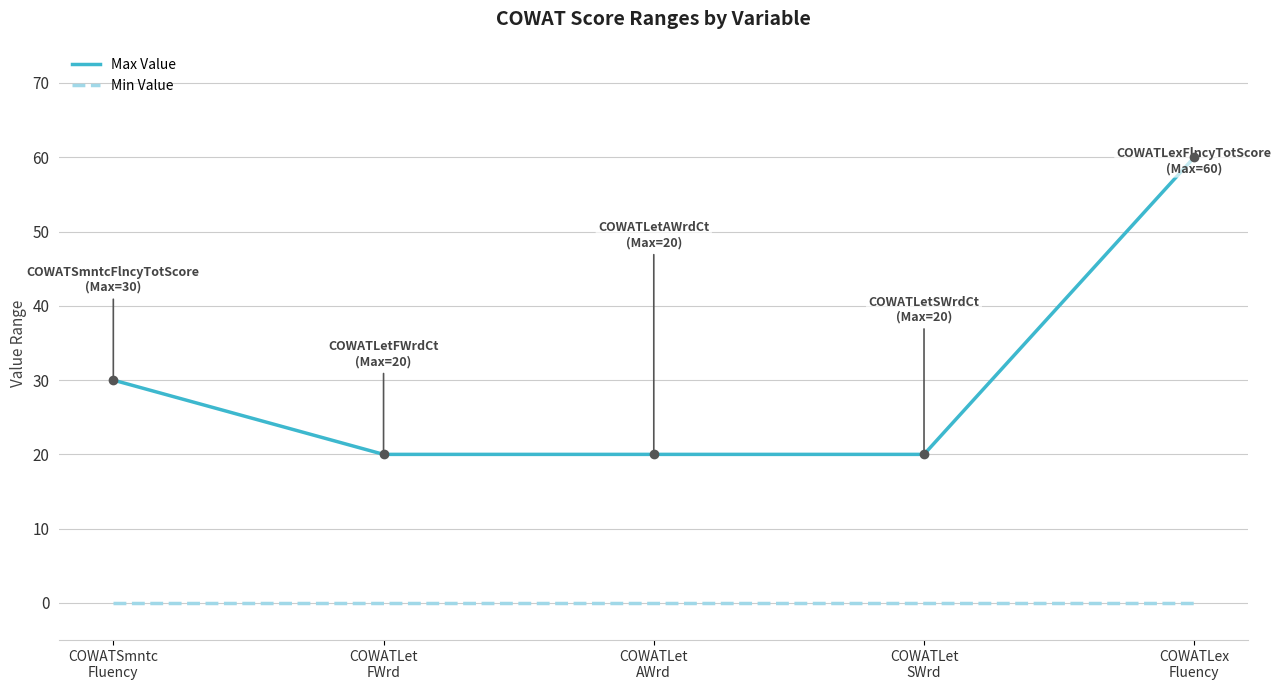

Between COWATSmntc
Fluency and COWATLex
Fluency, which series saw the biggest shift?

Max Value